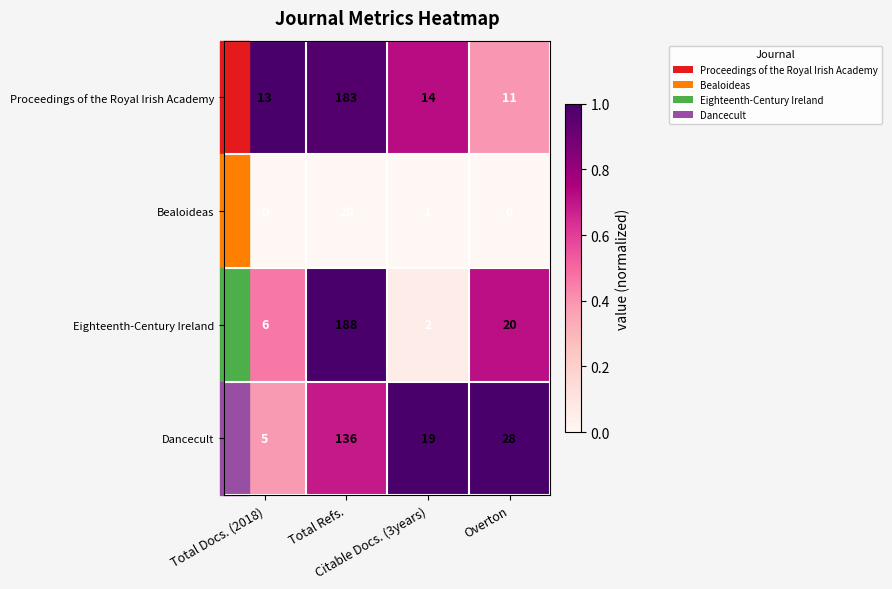

Which series has the largest total across all categories?

Proceedings of the Royal Irish Academy